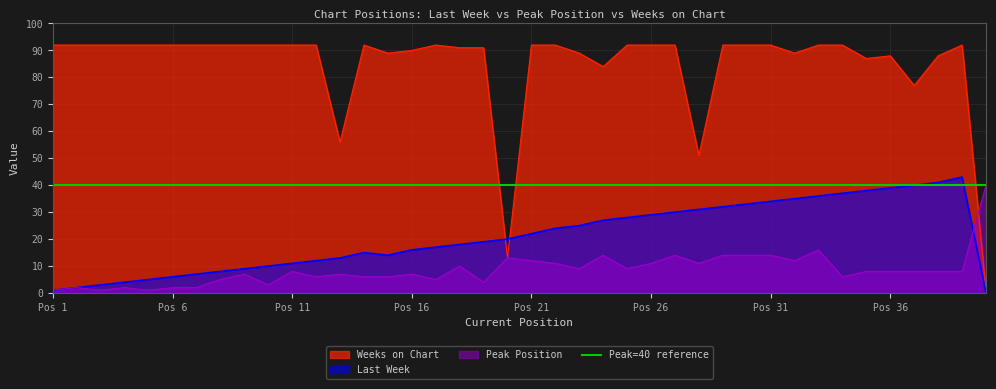

Which series has the widest spread of values?

Weeks on Chart